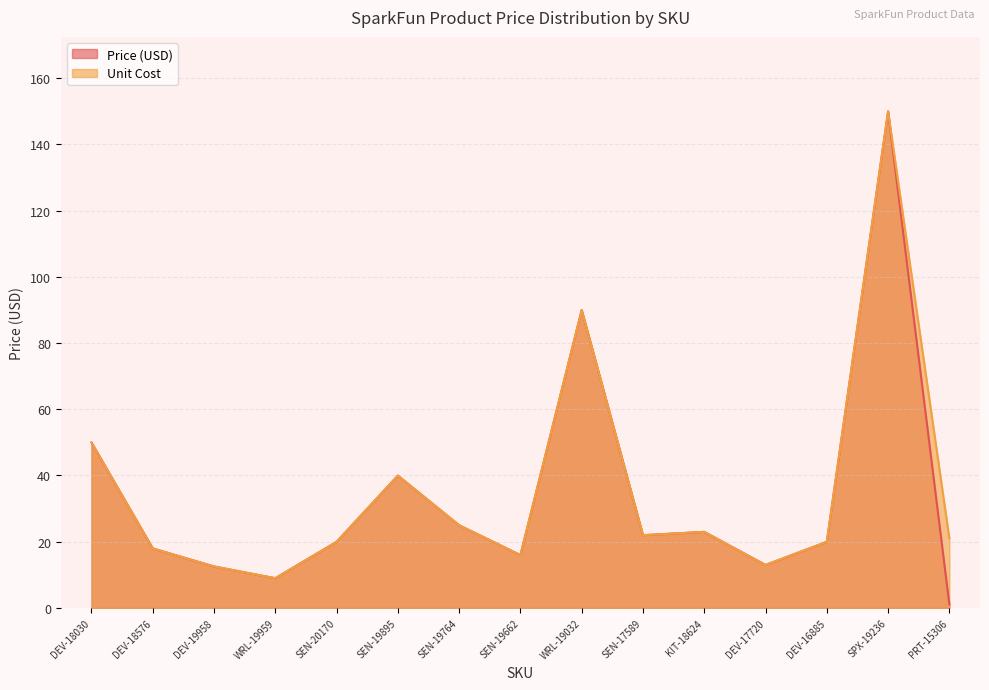

How many data points does each series have?

15